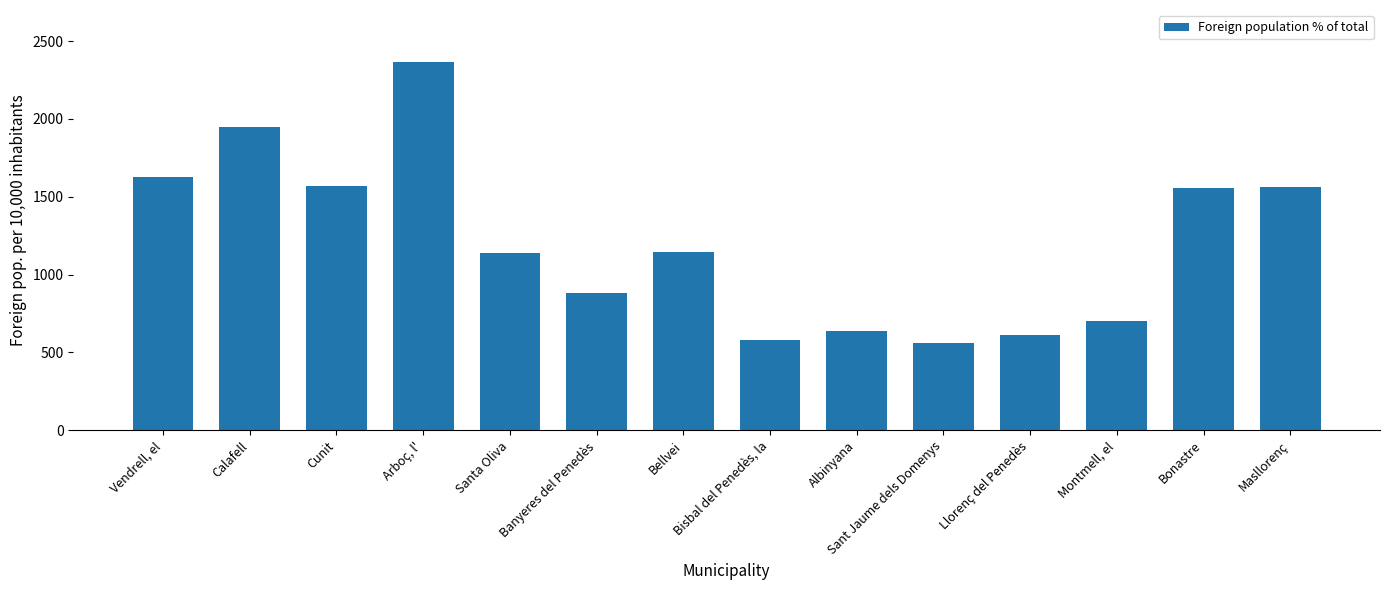

What is the sum of the values at Montmell, el and Masllorenç?

2263